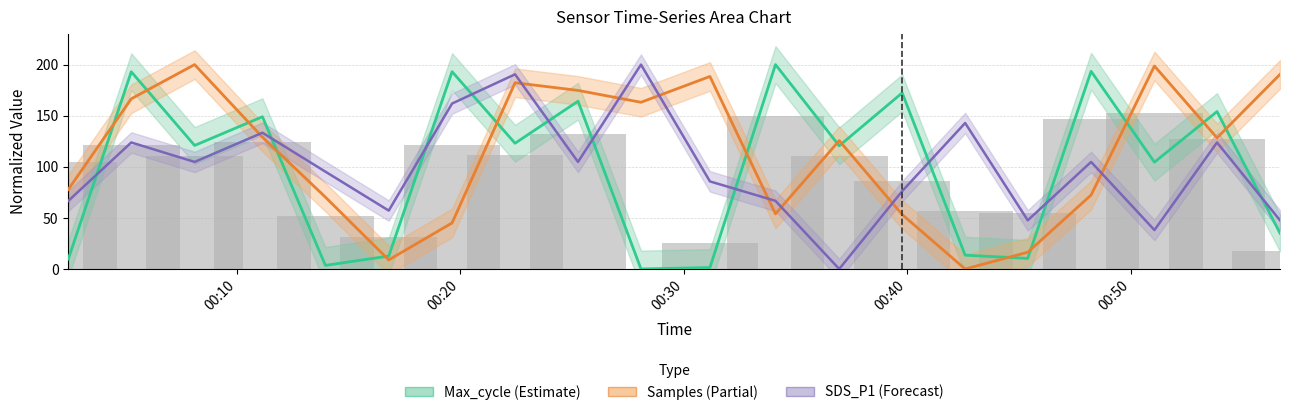

List the series in order of their peak value, lowest first.

Max_cycle, Samples, SDS_P1